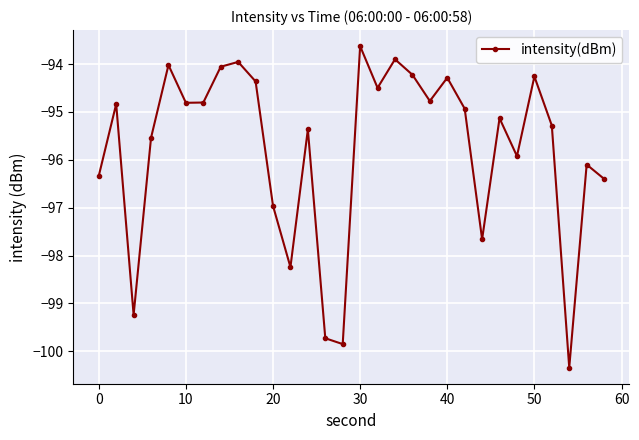

What is the smallest value displayed?

-100.3